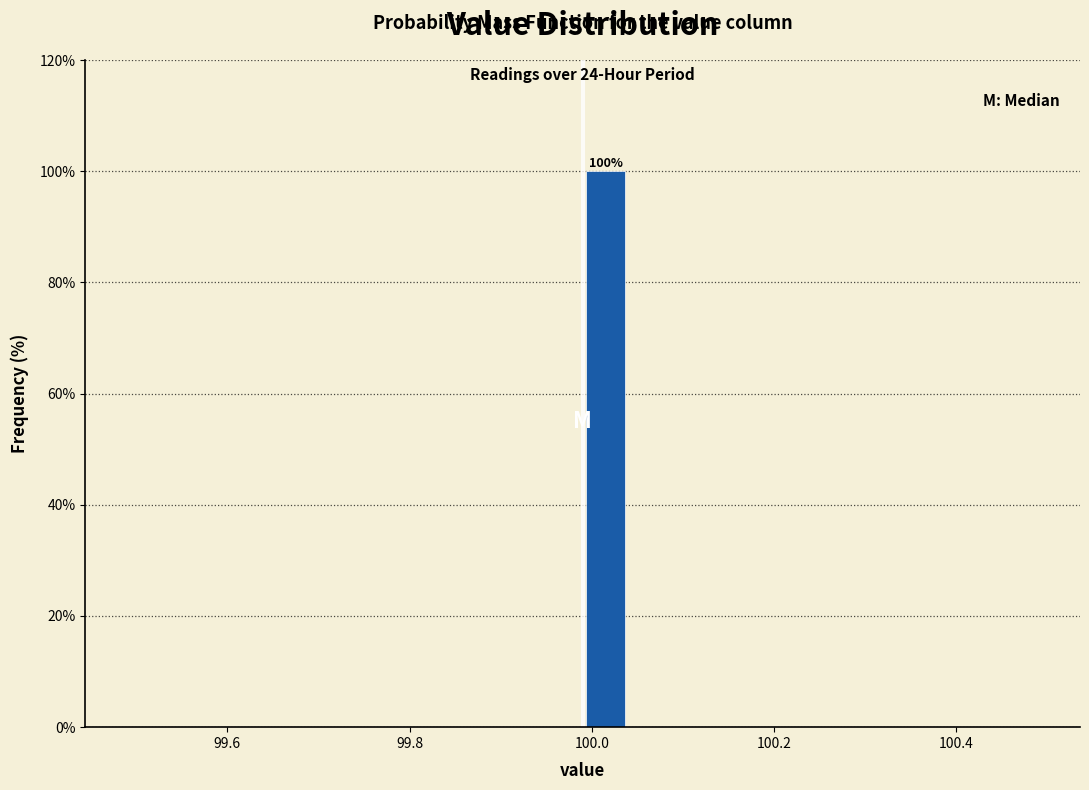

Read against the x-axis, roughly where is the centre of the tallest bar?

100.02